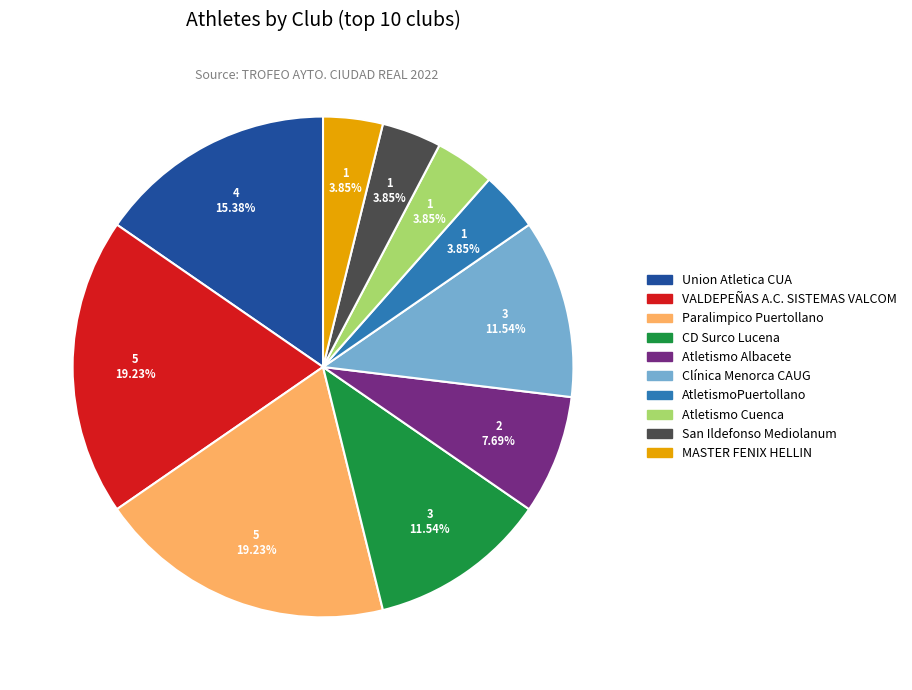

True or false: Paralimpico Puertollano accounts for 19% of the total.

True